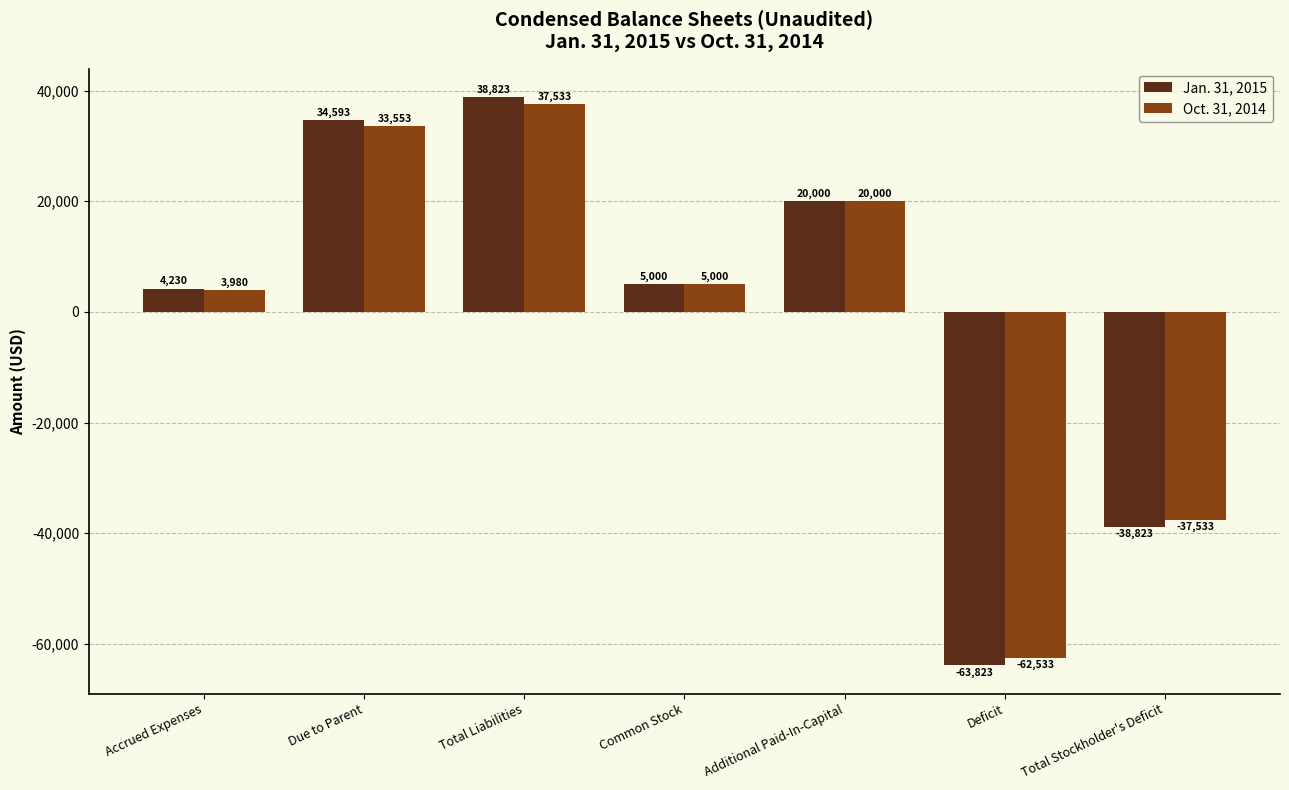

True or false: Oct. 31, 2014 has a value of -13105 at Total Stockholder's Deficit.

False